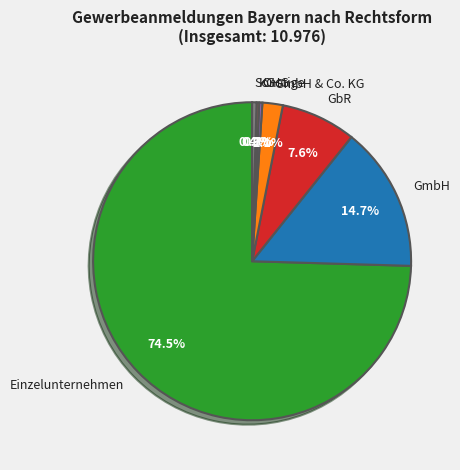

Between GmbH and Einzelunternehmen, which is larger?

Einzelunternehmen